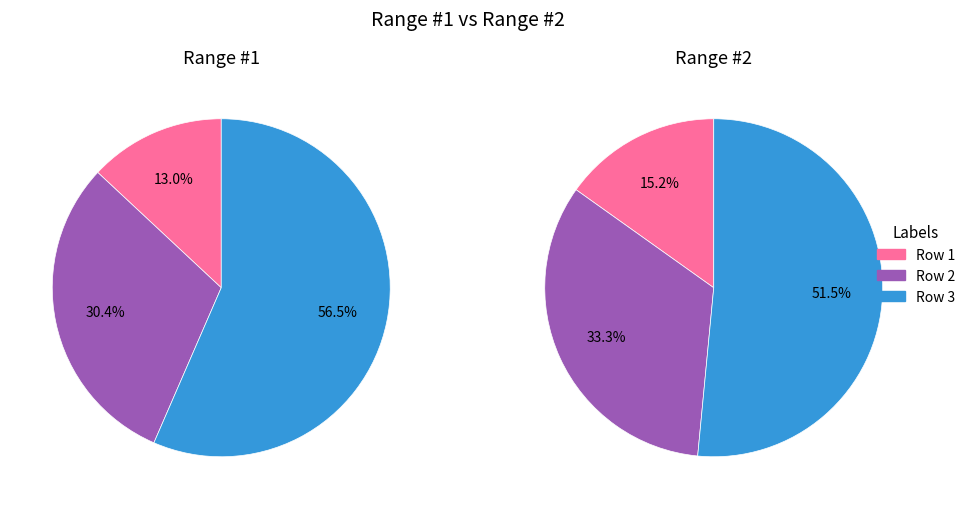

What is the smallest slice in the pie chart?

Row 1